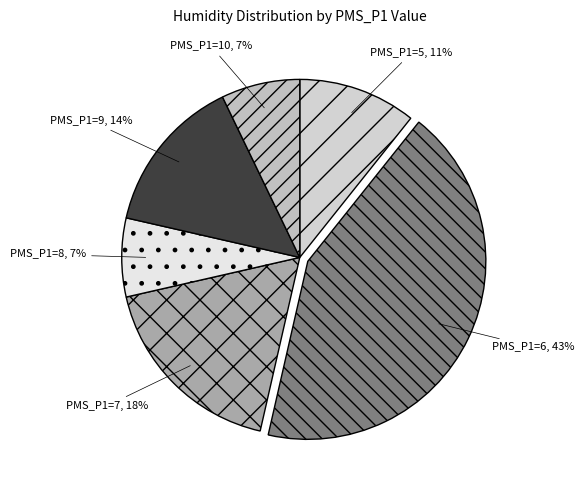

Is it true that PMS_P1=6, 43% is 30% of the pie?

False